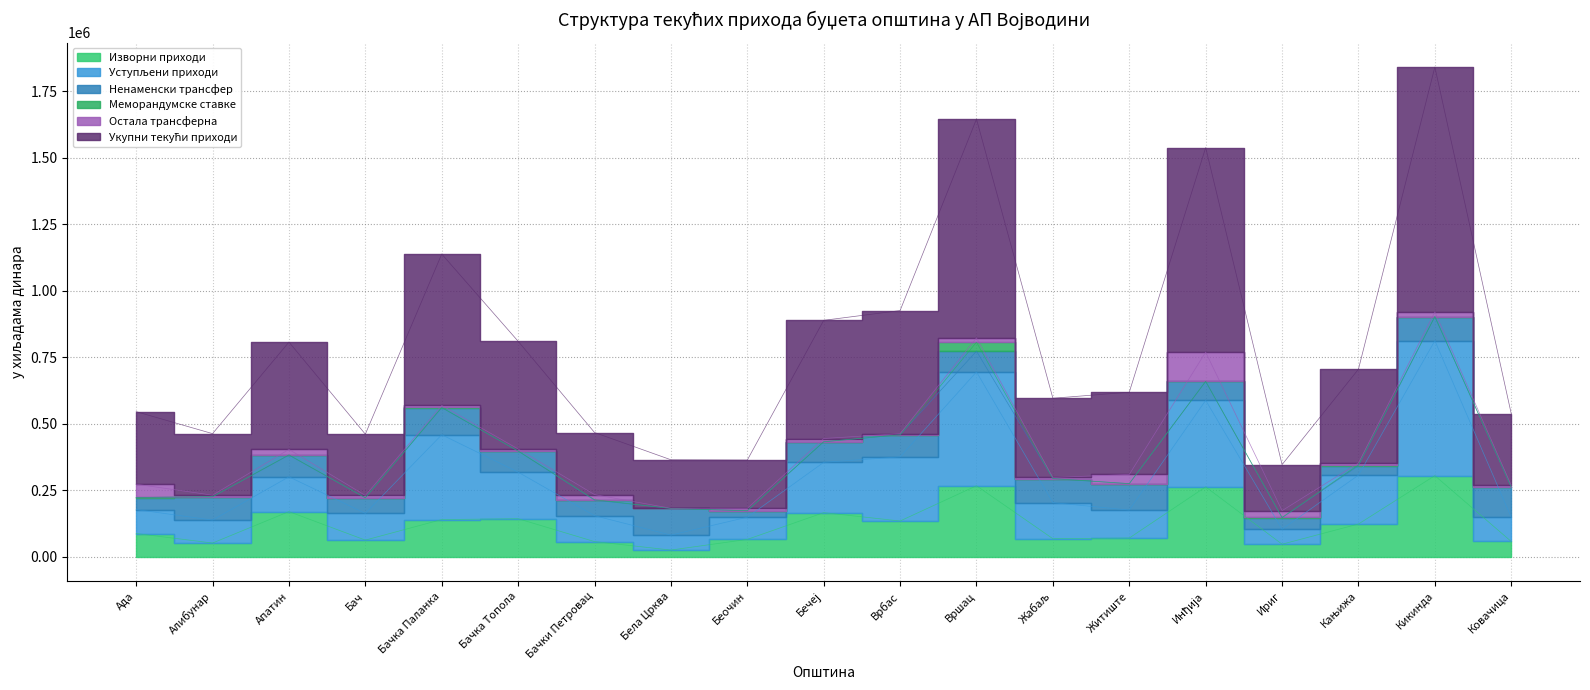

What is the label of the 15th point from the right?

Бачка Паланка